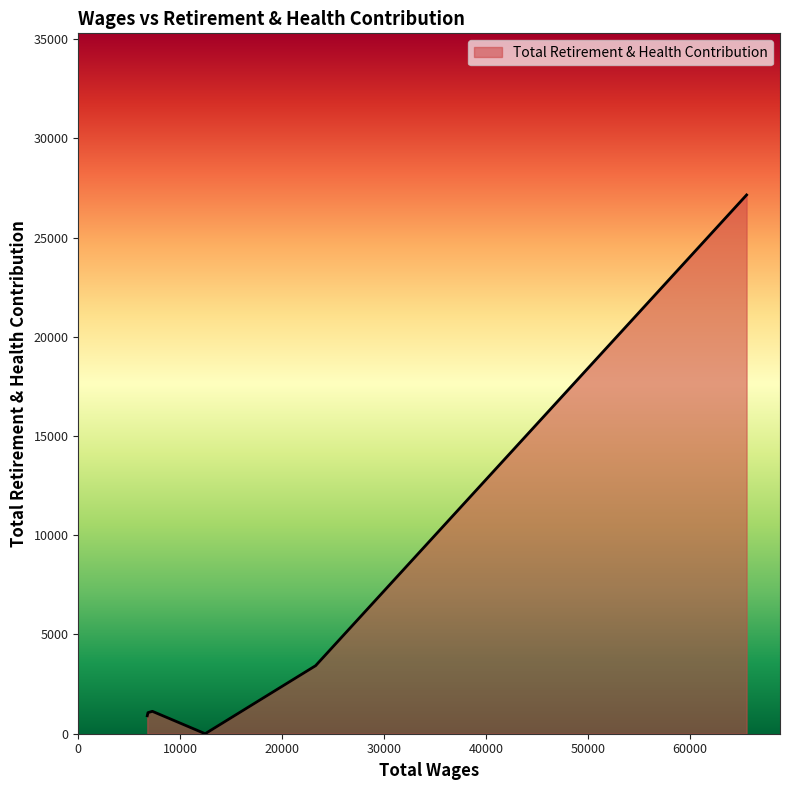

How many distinct data groups are displayed?

1